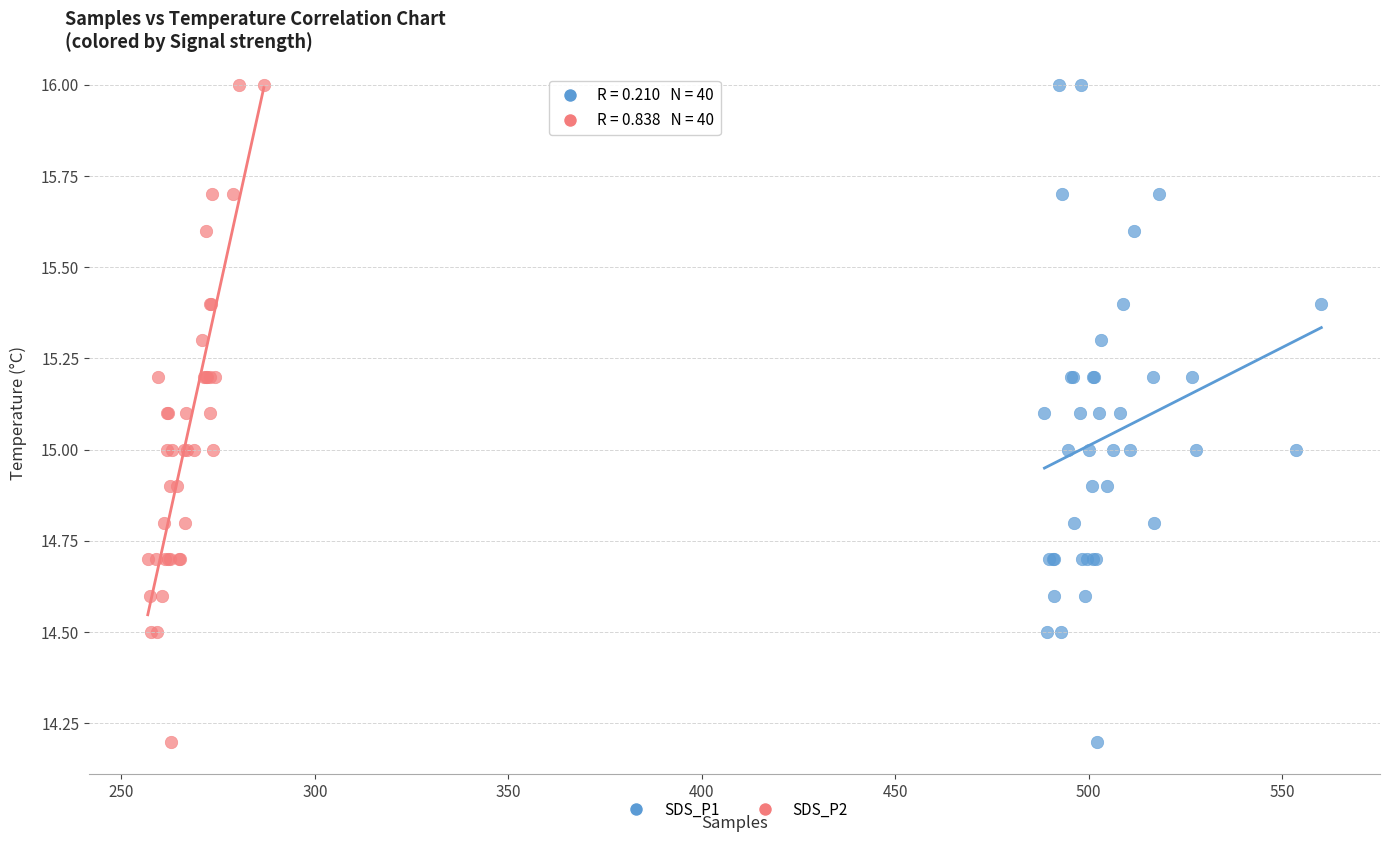

What are all the series names shown in the legend?

SDS_P1, SDS_P2